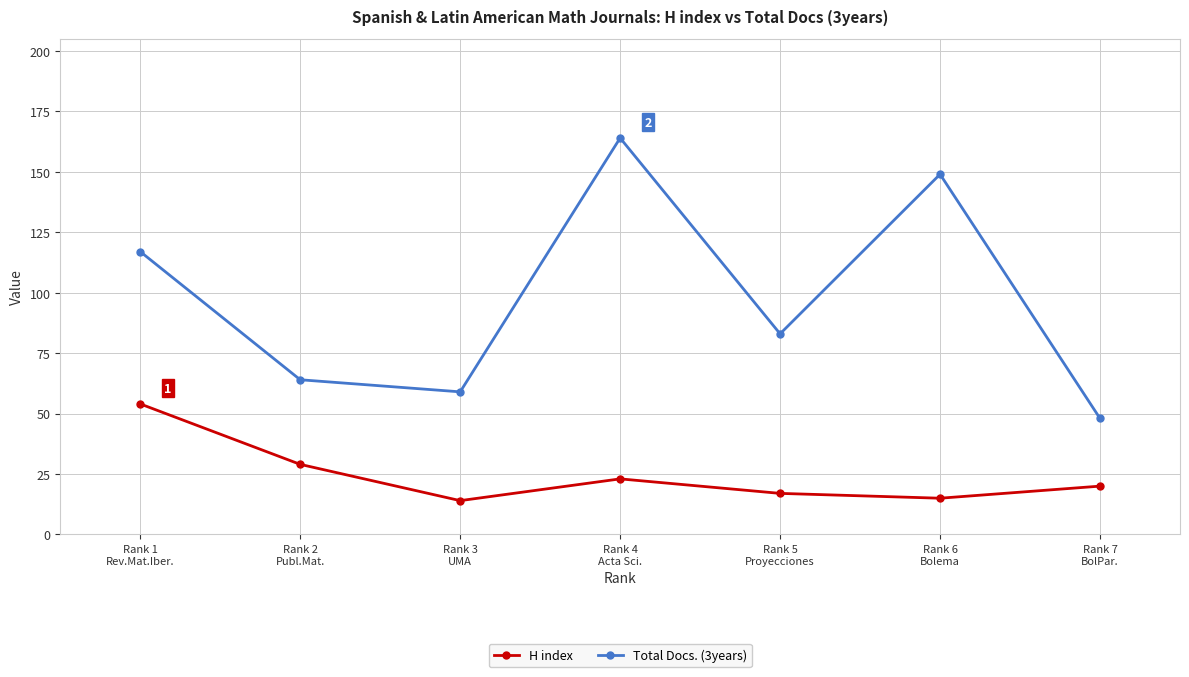

What is the difference between the H index values at Rank 5
Proyecciones and Rank 7
BolPar.?

3